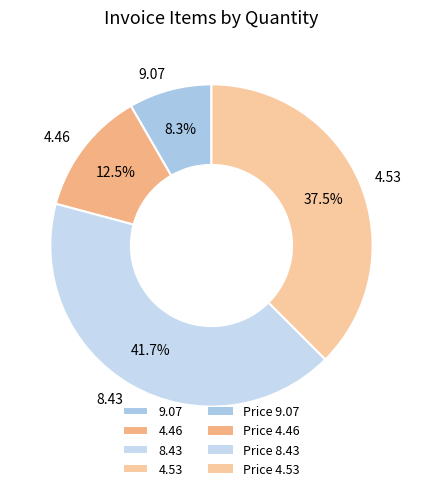

Does 8.43 represent more than half of the total?

No